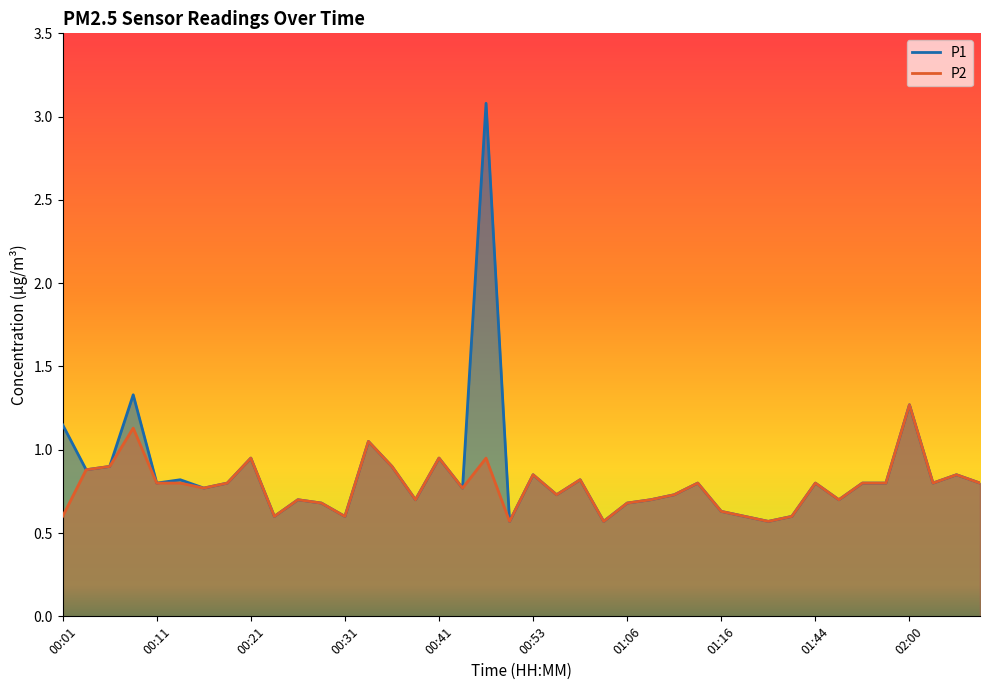

What is the sum of the P1 values at 01:04 and 00:56?

1.3